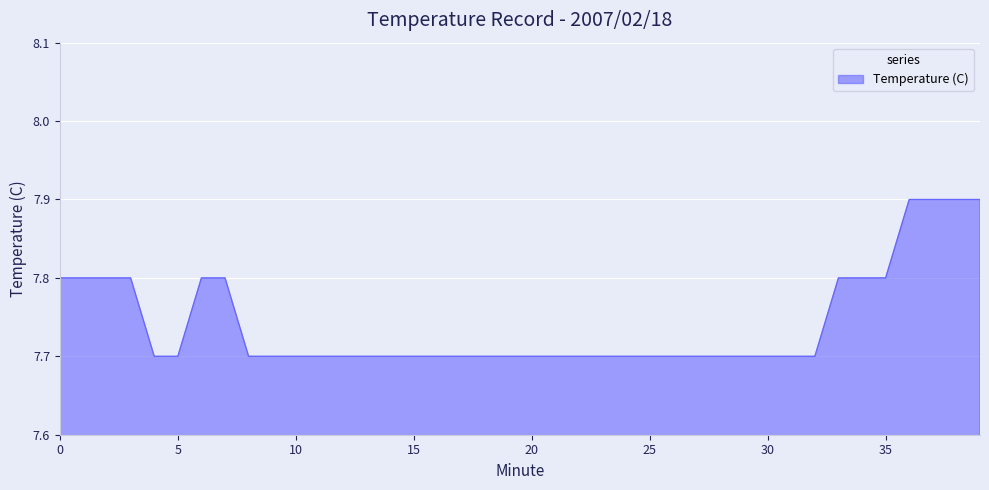

What is the smallest value displayed?

7.7